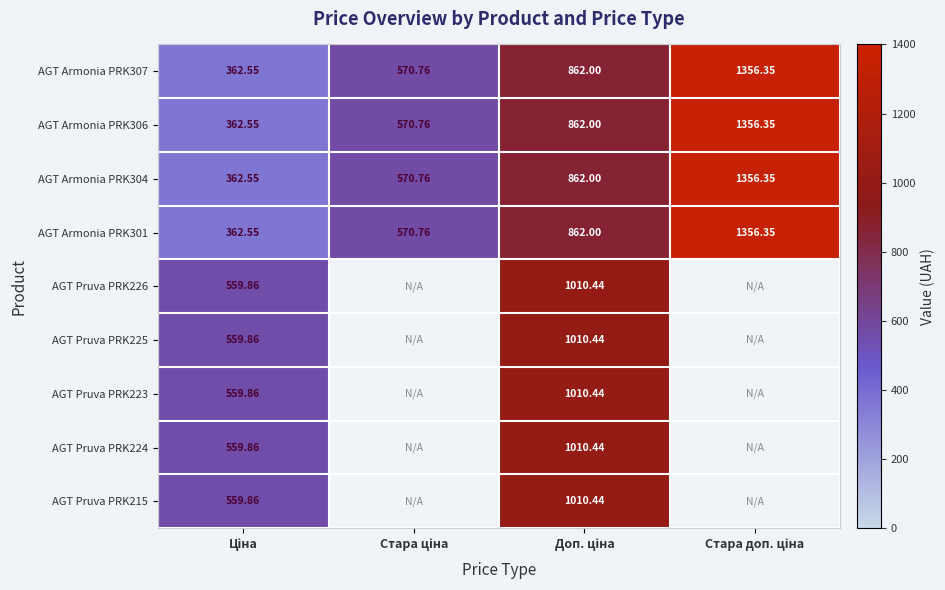

Rank the series by their maximum value, from highest to lowest.

AGT Armonia PRK307, AGT Armonia PRK306, AGT Armonia PRK304, AGT Armonia PRK301, AGT Pruva PRK226, AGT Pruva PRK225, AGT Pruva PRK223, AGT Pruva PRK224, AGT Pruva PRK215